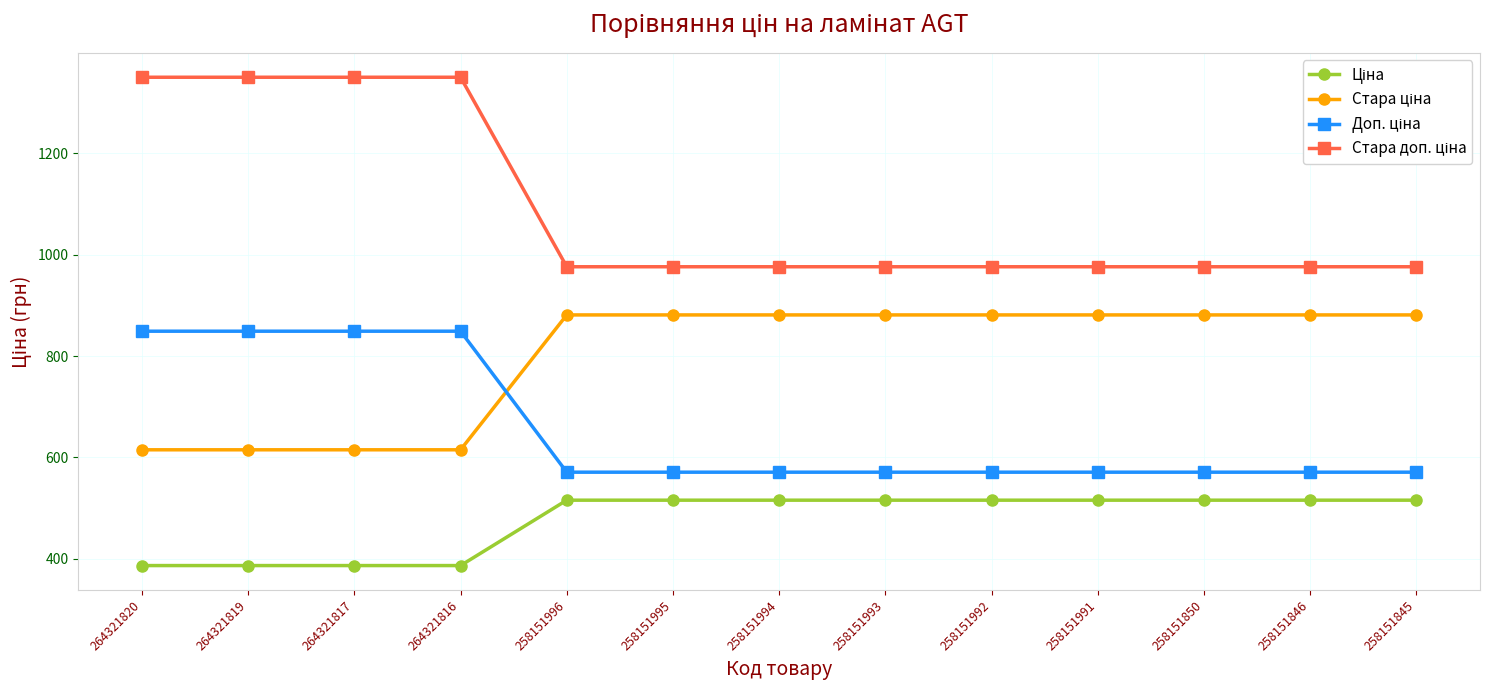

What is the maximum value shown in the chart?

1349.8